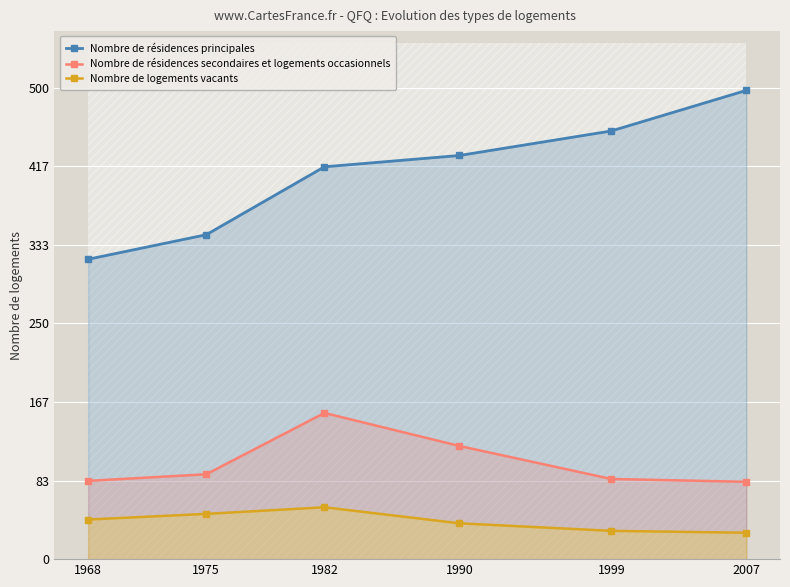

True or false: Nombre de résidences secondaires et logements occasionnels and Nombre de logements vacants intersect in this chart.

False